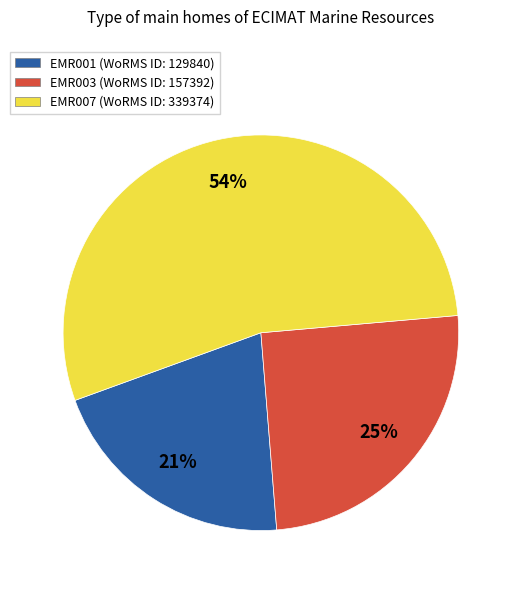

Is there any slice that represents more than half of the pie?

Yes